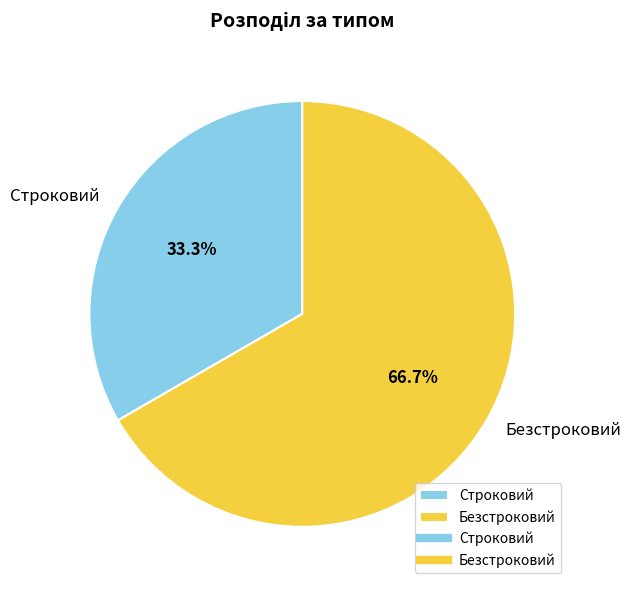

Is the sum of Безстроковий and Строковий greater than half?

Yes